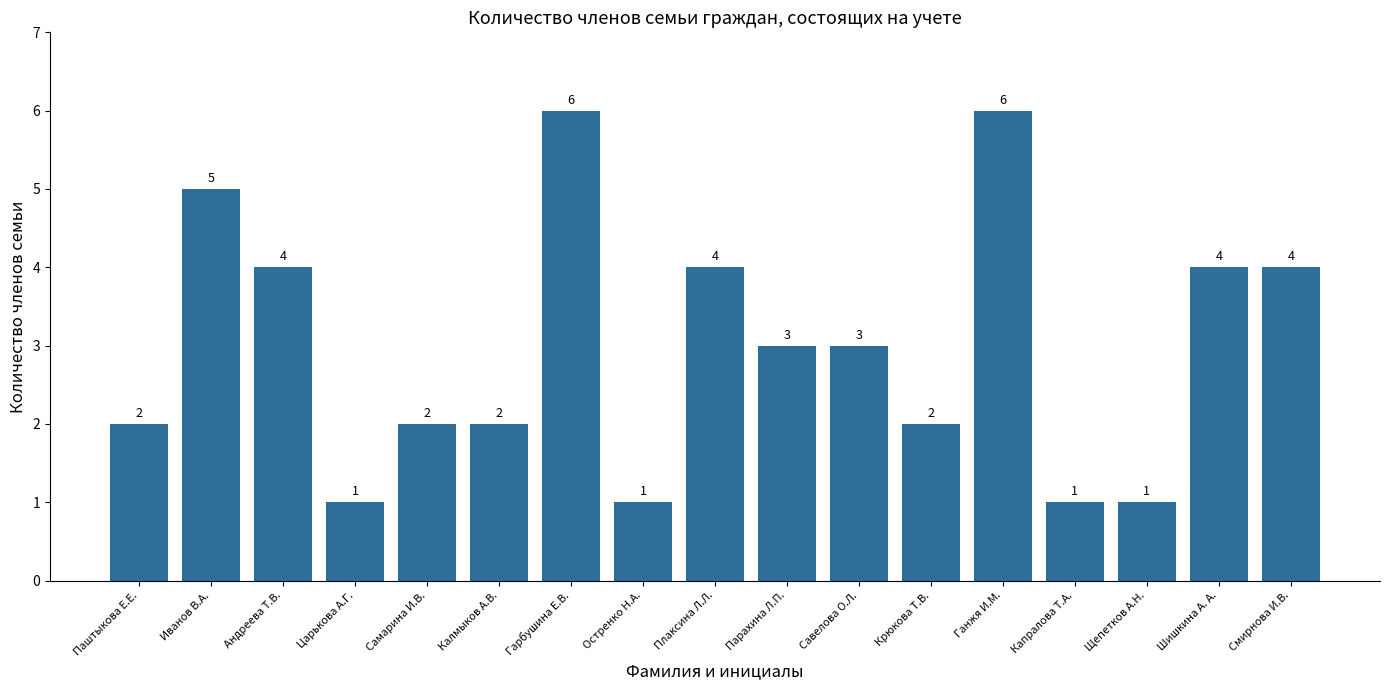

How many categories are shown in the chart?

17